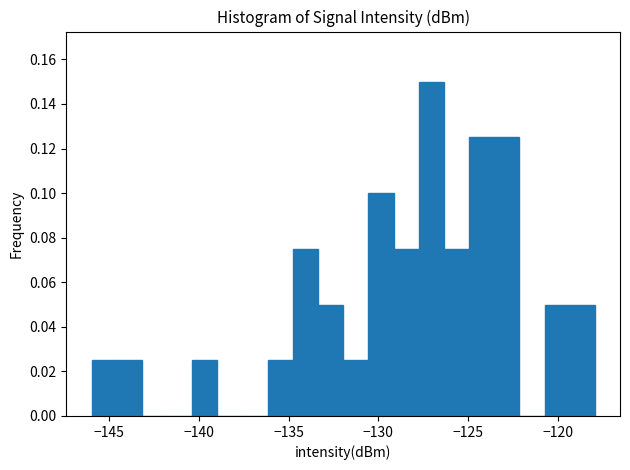

Read against the x-axis, roughly where is the centre of the tallest bar?

-127.0